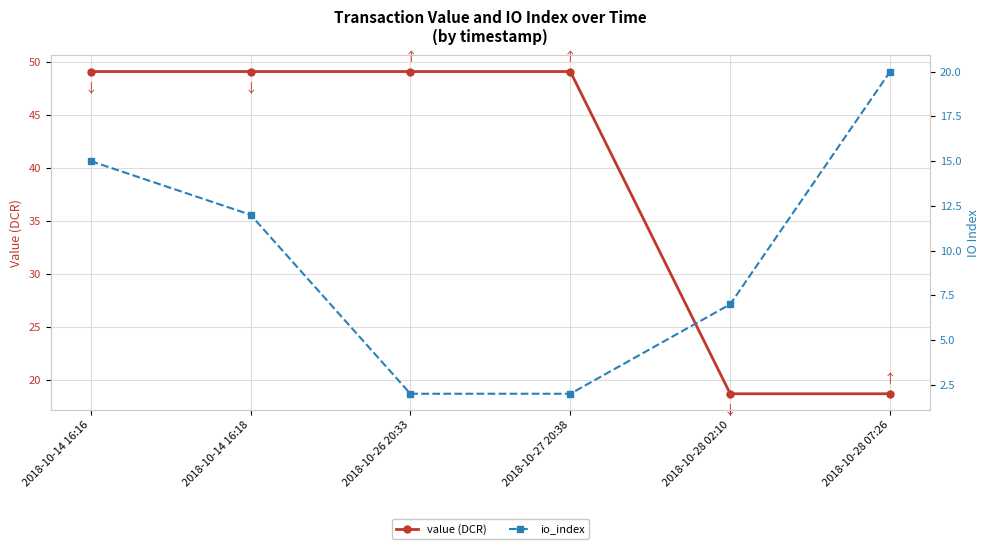

List the series in order of their peak value, lowest first.

io_index, value (DCR)